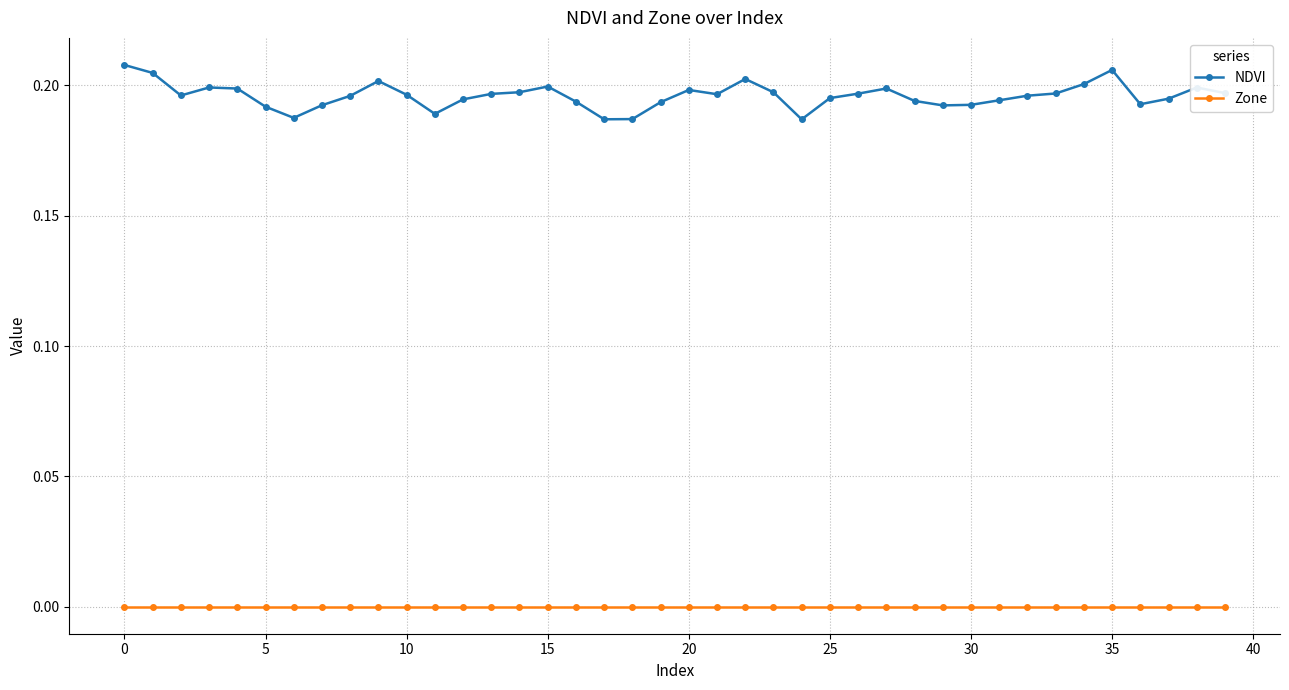

True or false: NDVI and Zone cross at least once.

False